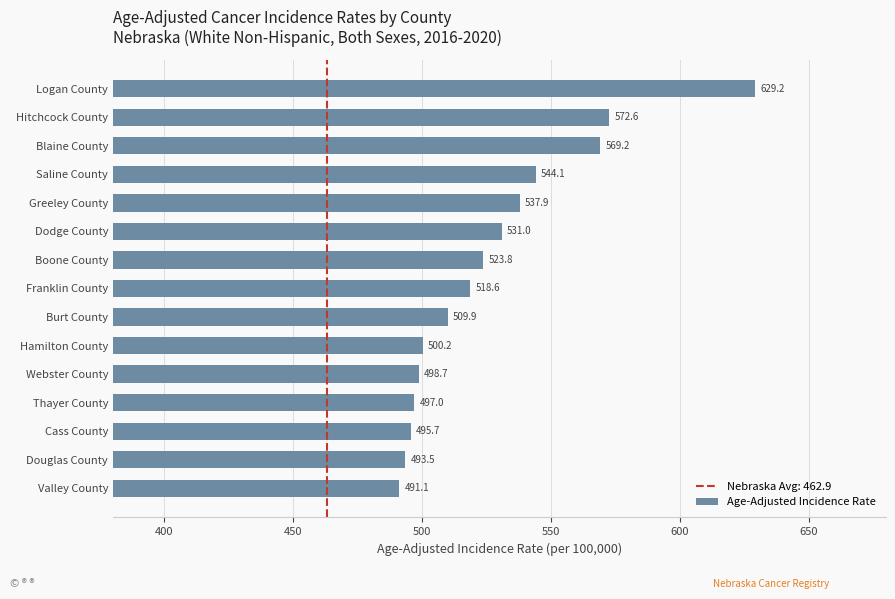

Reading bottom to top, transcribe all the data shown in this chart.

Valley County=491.1	Douglas County=493.5	Cass County=495.7	Thayer County=497.0	Webster County=498.7	Hamilton County=500.2	Burt County=509.9	Franklin County=518.6	Boone County=523.8	Dodge County=531.0	Greeley County=537.9	Saline County=544.1	Blaine County=569.2	Hitchcock County=572.6	Logan County=629.2